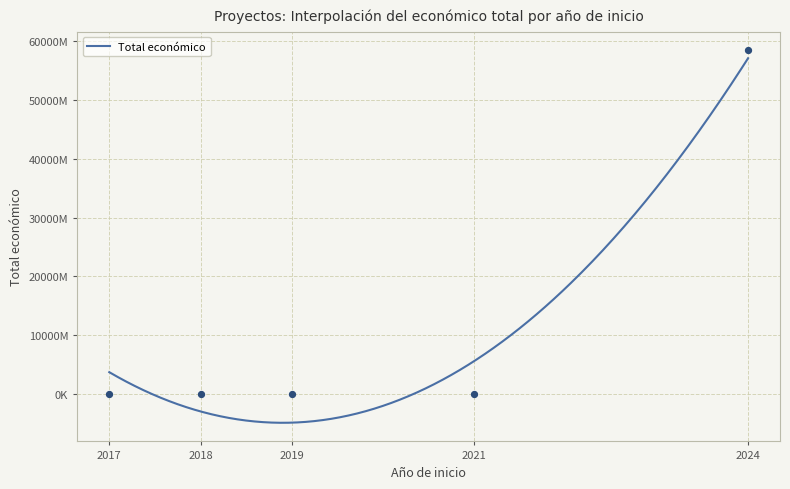

What is the ratio of the value at 2019 to the value at 2018?

1.7